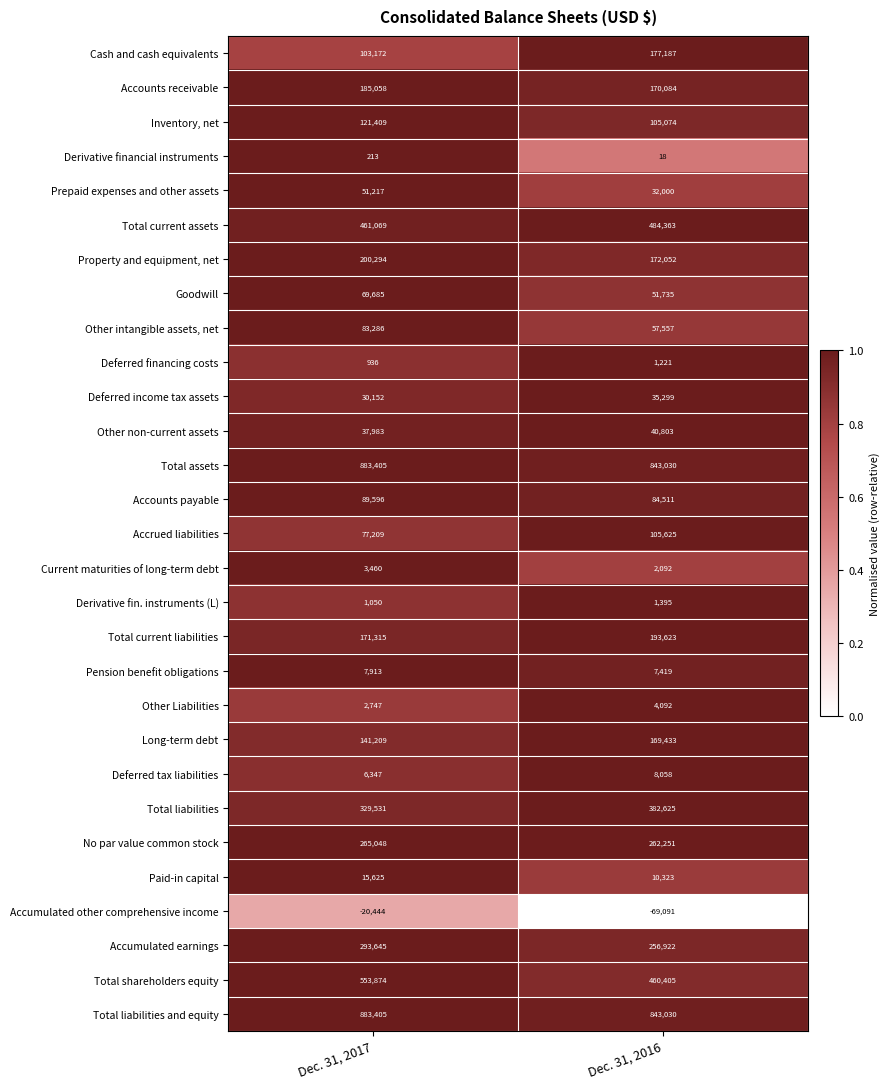

What is the total value across all series at Dec. 31, 2017?

5049409